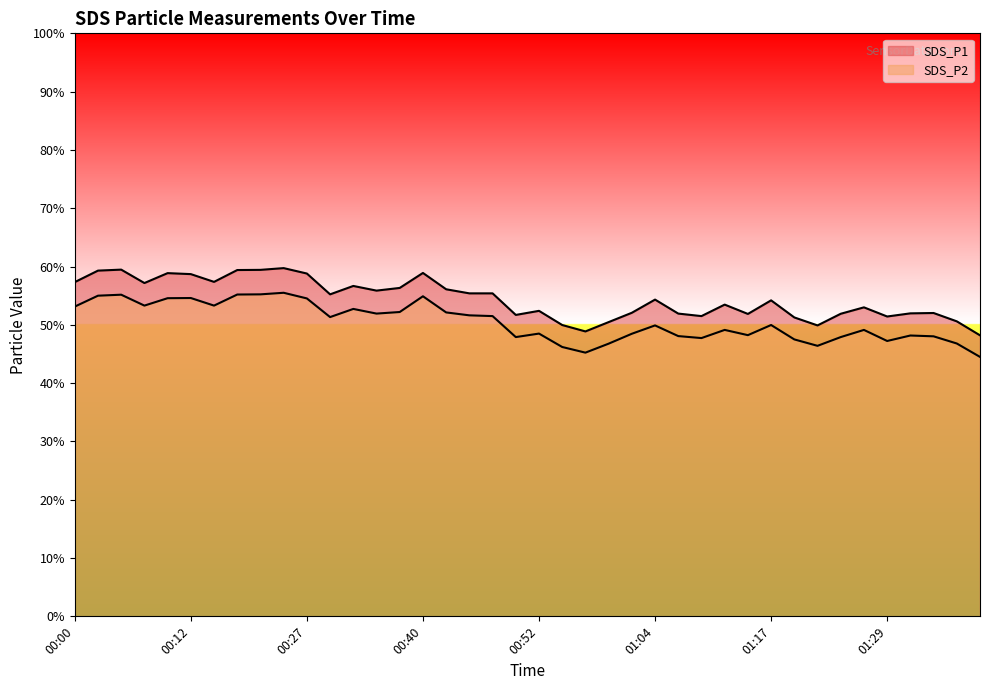

Reading left to right, list all the values displayed in this chart.

SDS_P1: 57.3	59.3	59.5	57.2	58.9	58.7	57.4	59.4	59.4	59.7	58.8	55.2	56.7	55.9	56.3	58.9	56.1	55.4	55.4	51.7	52.4	50.0	48.9	50.5	52.1	54.3	51.9	51.5	53.5	51.9	54.2	51.3	49.9	51.9	53.0	51.4	52.0	52.0	50.6	48.2
SDS_P2: 53.1	55.0	55.2	53.3	54.6	54.6	53.3	55.2	55.2	55.5	54.5	51.3	52.7	51.9	52.2	54.9	52.1	51.6	51.5	47.9	48.5	46.2	45.2	46.8	48.5	49.9	48.1	47.7	49.1	48.2	50.0	47.5	46.4	47.9	49.1	47.2	48.2	48.0	46.8	44.5